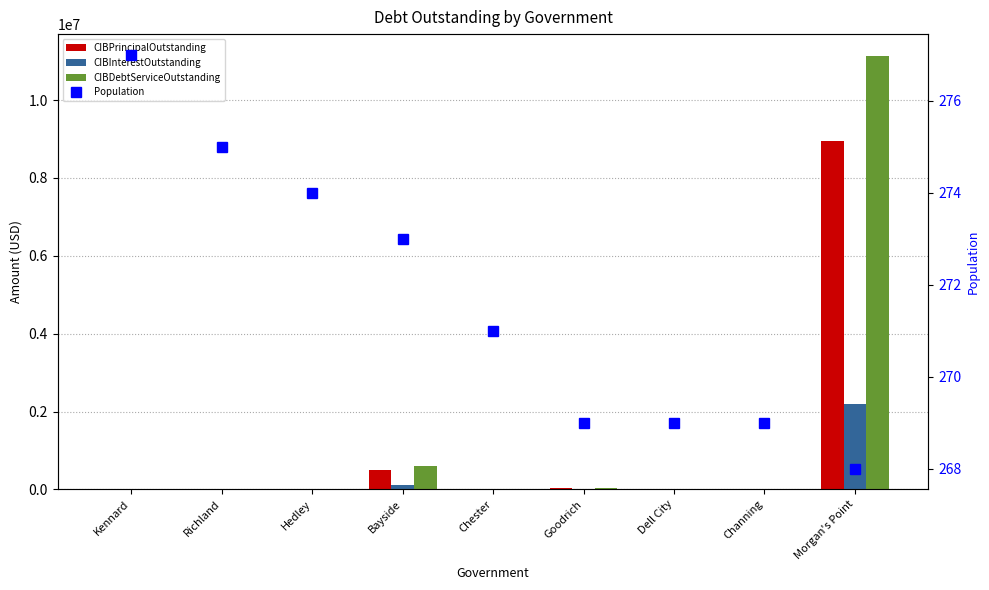

What is the approximate value of CIBDebtServiceOutstanding at Dell City?

10108.0